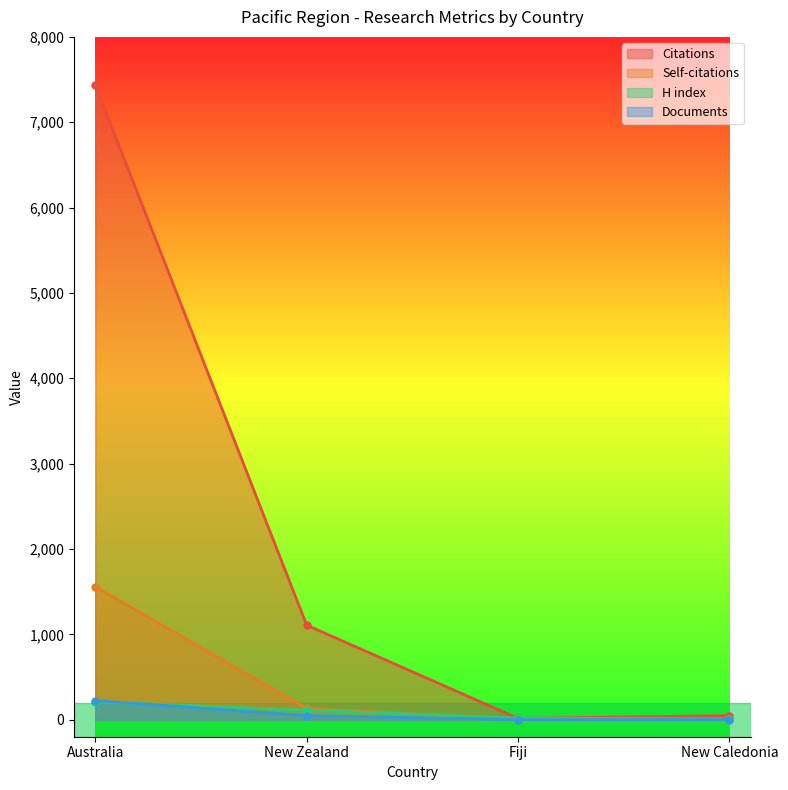

The Self-citations series shows 2563 at Australia. True or false?

False